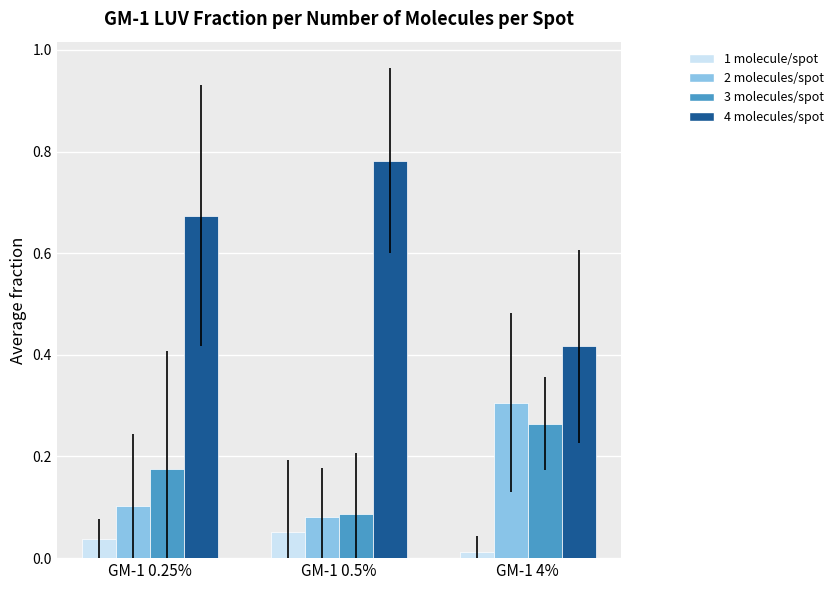

What is the sum of all 3 molecules/spot values?

0.5